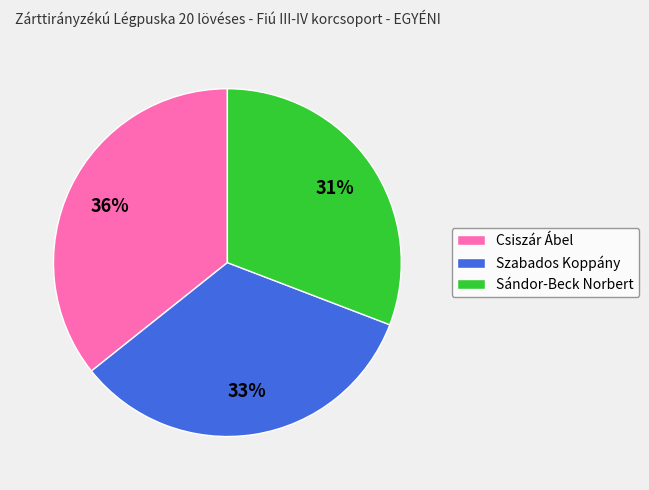

How many segments does this pie chart have?

3